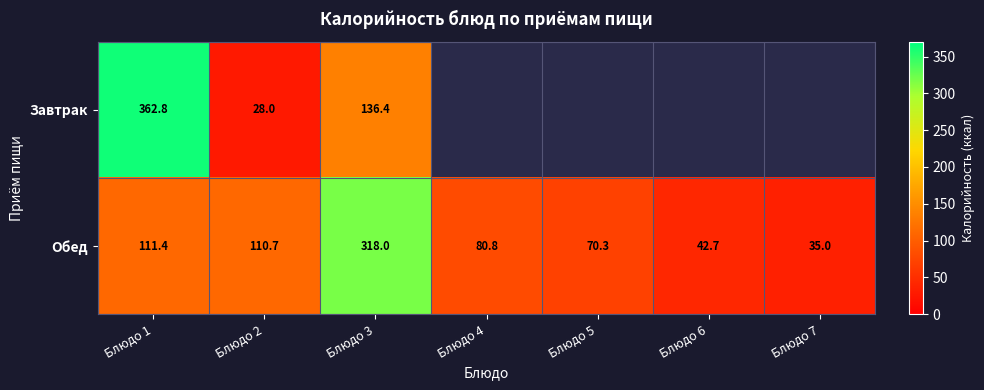

Is it true that Обед equals 177.6 at Блюдо 2?

False